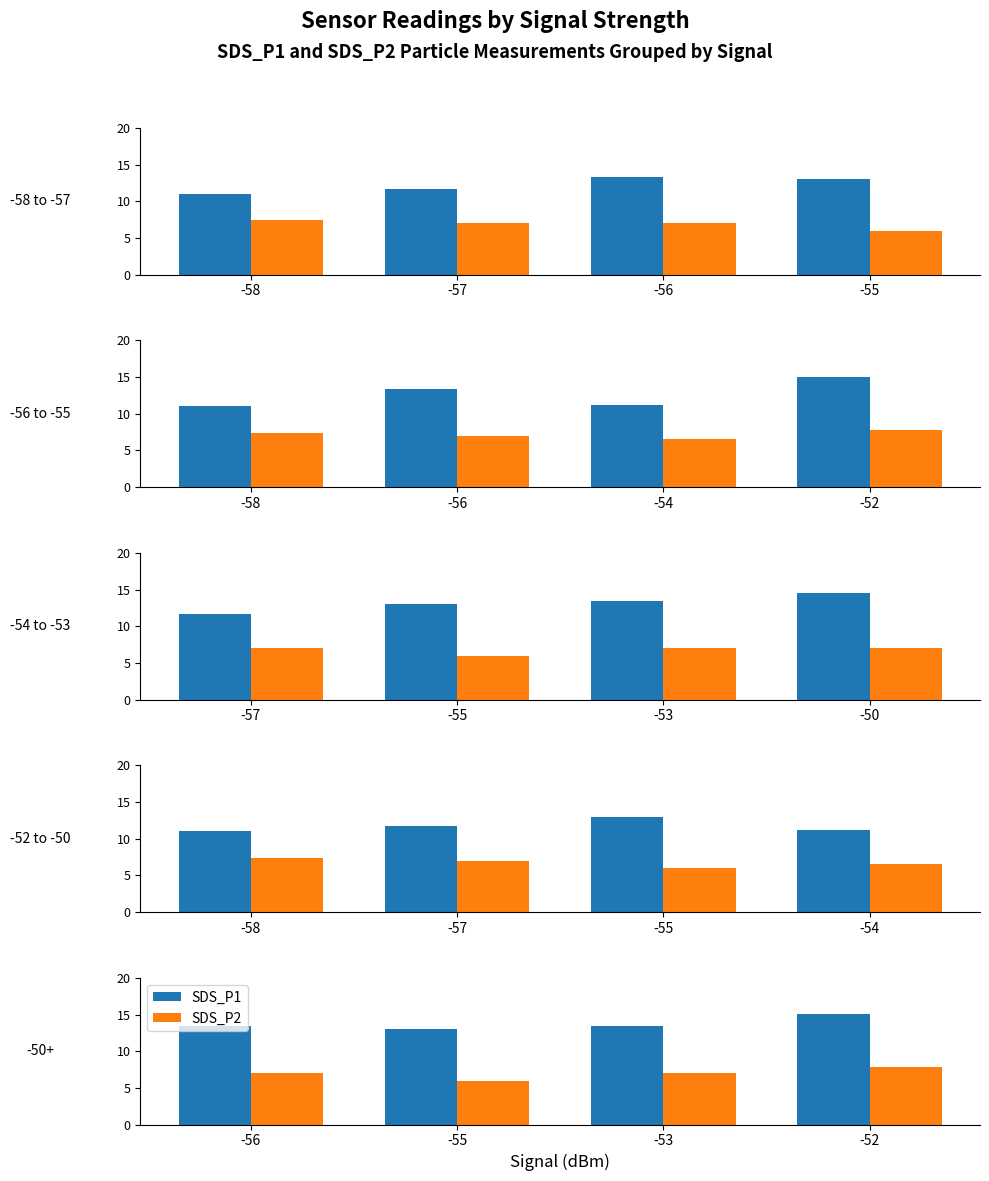

What is the difference between the maximum and minimum values in the SDS_P2 series?

1.9